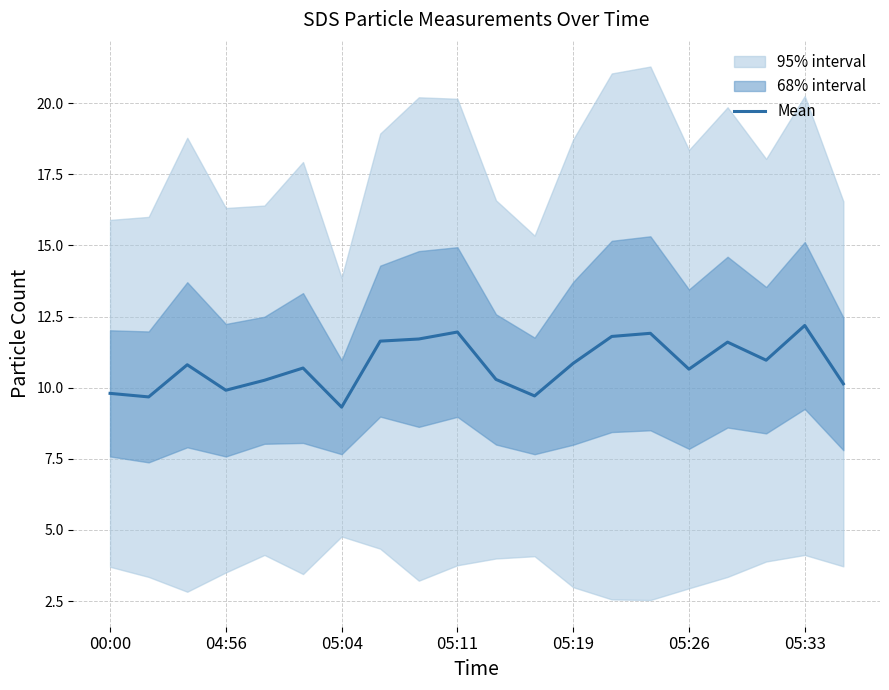

What is the difference between the maximum and minimum values?

2.9